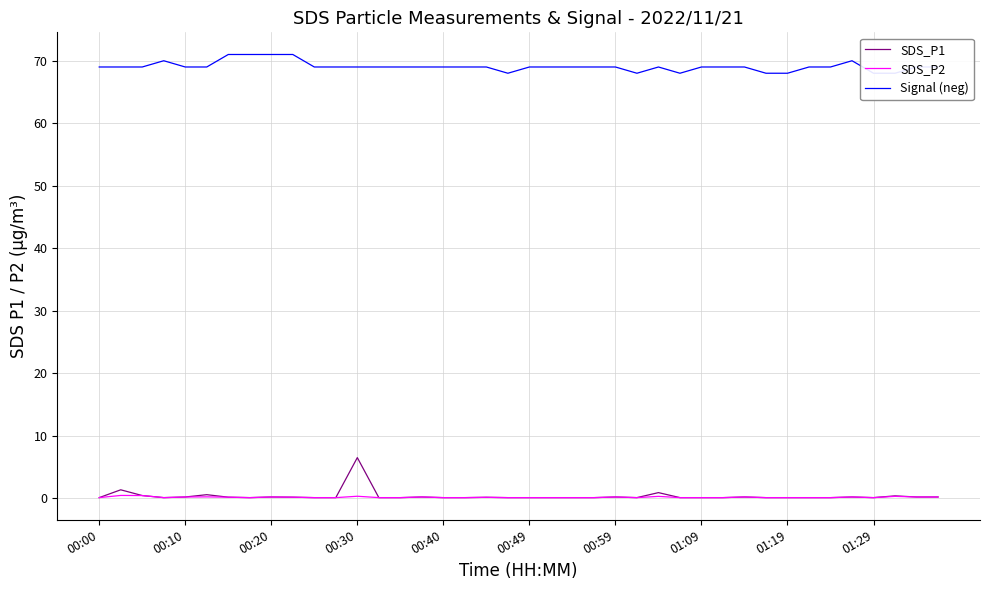

The SDS_P2 series shows 0.1 at 00:40. True or false?

True